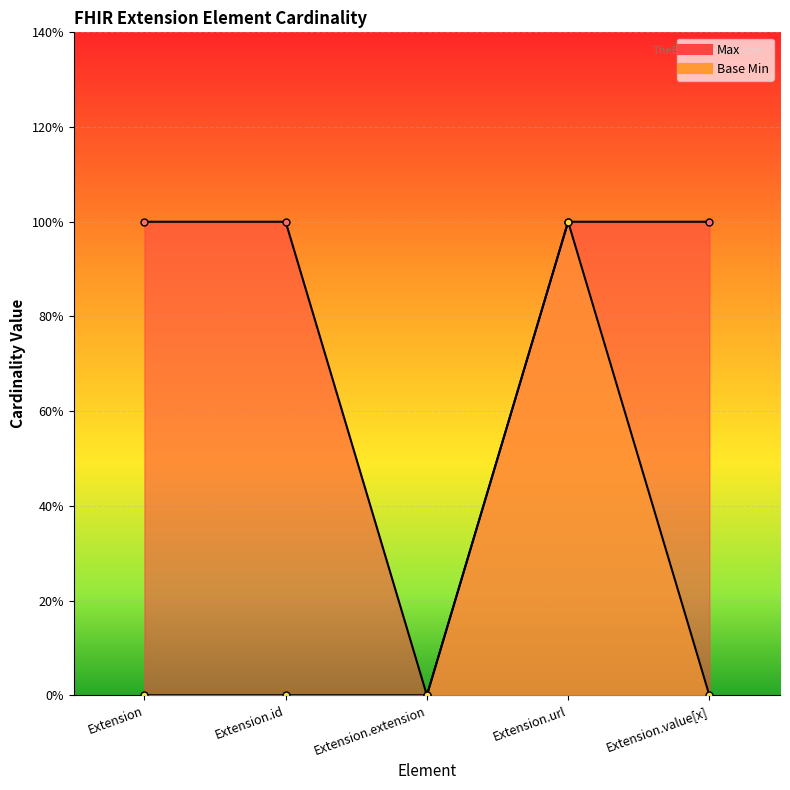

Reading right to left, what are all the values shown in this chart?

Max: Extension.value[x]=1	Extension.url=1	Extension.extension=0	Extension.id=1	Extension=1
Base Min: Extension.value[x]=0	Extension.url=1	Extension.extension=0	Extension.id=0	Extension=0